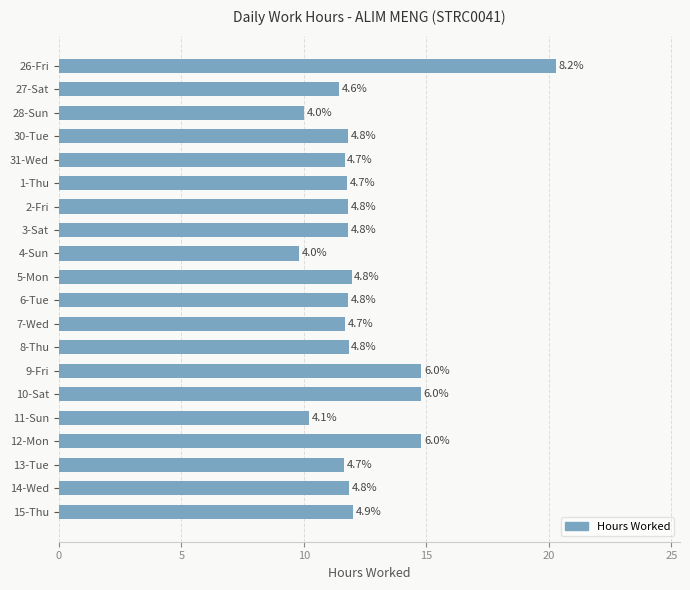

Are the bars horizontal?

Yes